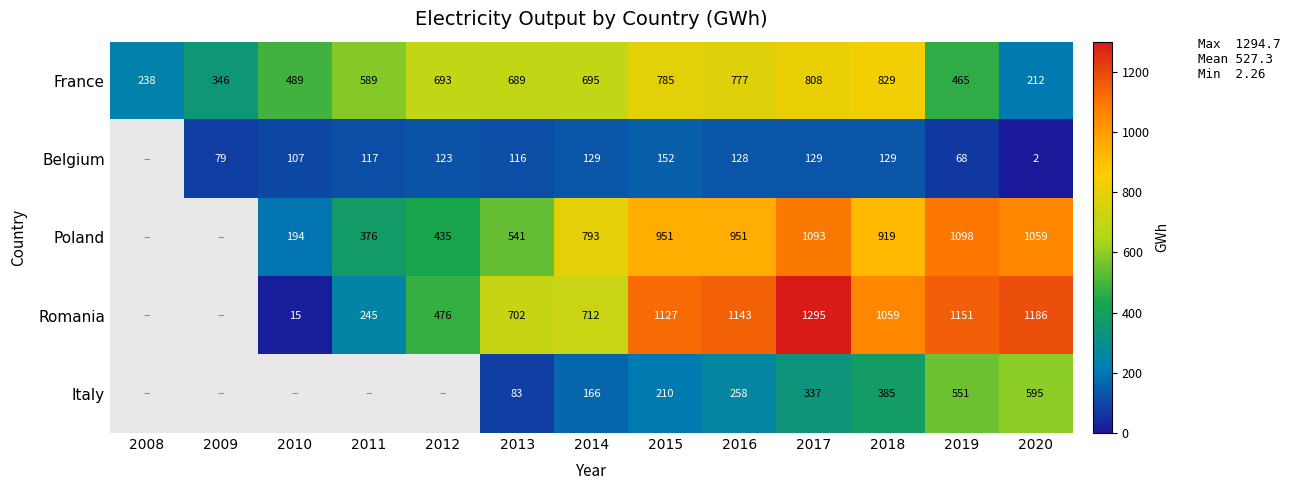

Is the value of Romania at 2019 greater than the value of Poland at 2011?

Yes